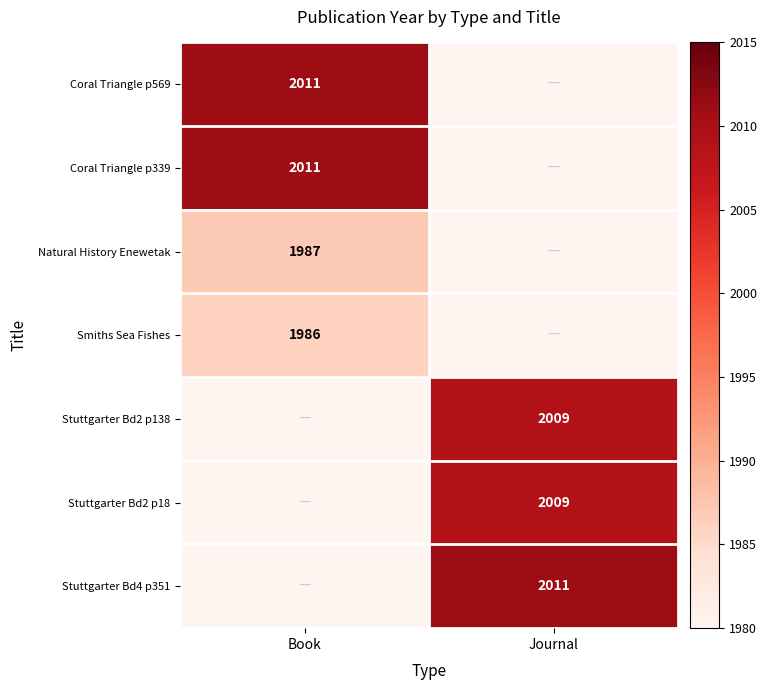

Is the value of Smiths Sea Fishes at Book greater than the value of Stuttgarter Bd2 p18 at Journal?

No